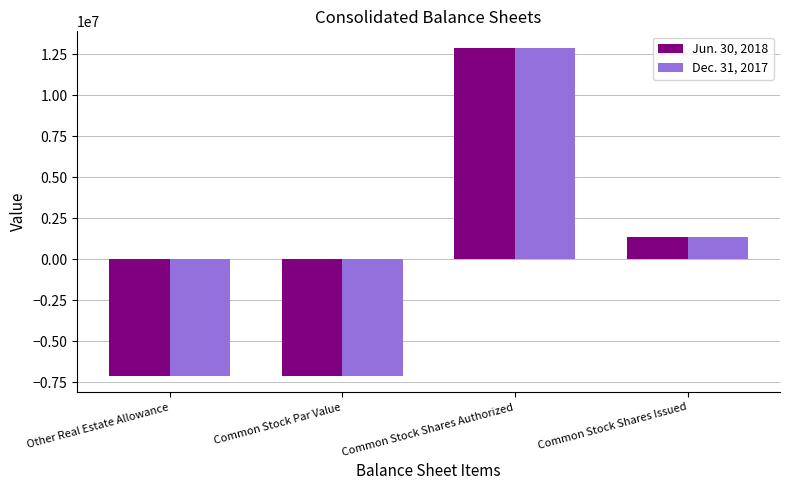

Where does the Dec. 31, 2017 series first go above 1329154?

Common Stock Shares Authorized